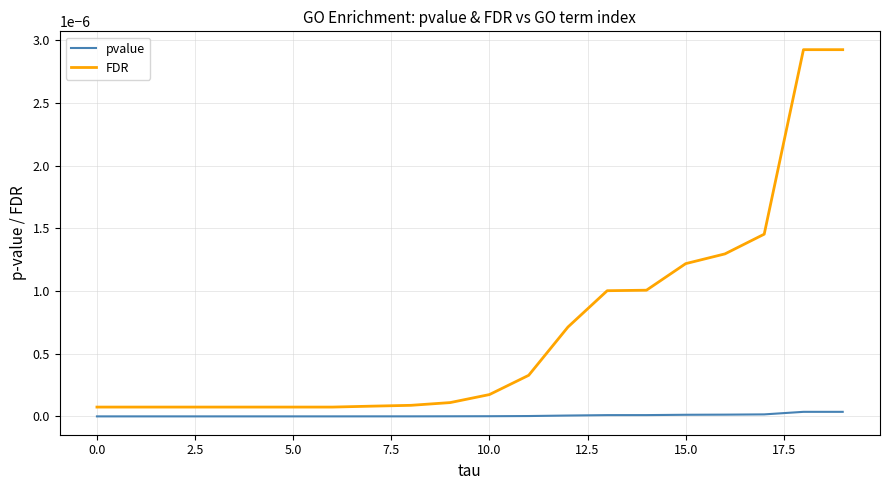

List the series in order of their peak value, highest first.

FDR, pvalue